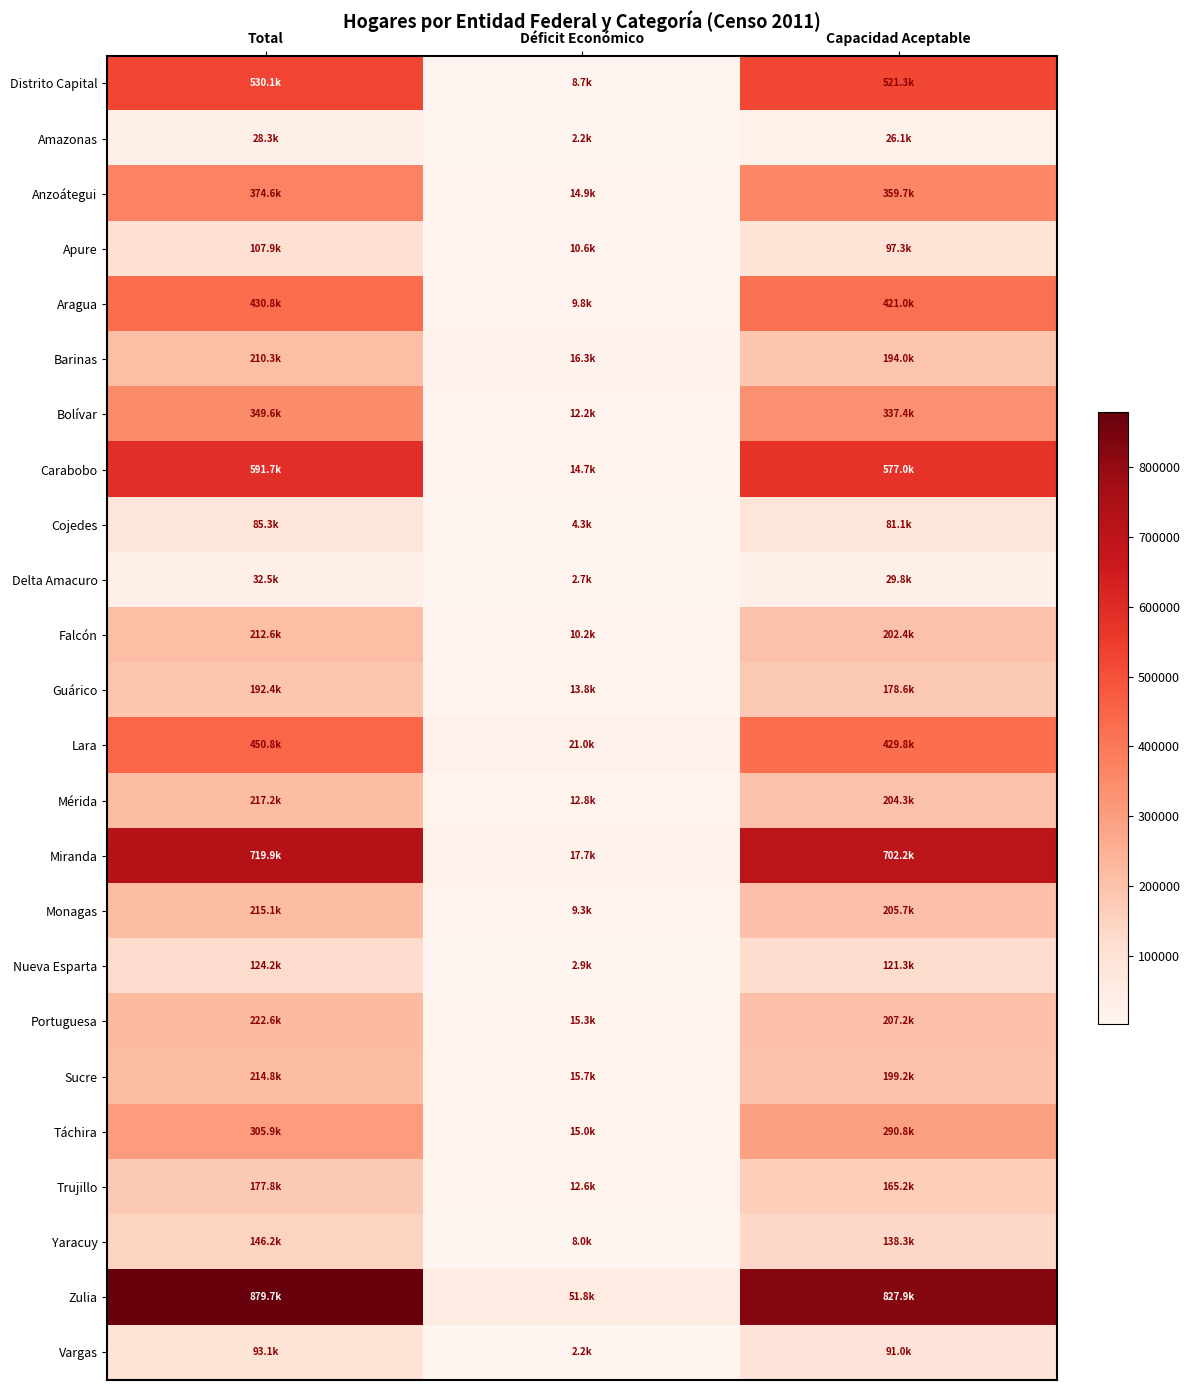

Reading left to right, list all the values displayed in this chart.

Distrito Capital: Total=530054	Déficit Económico=8722	Capacidad Aceptable=521332
Amazonas: Total=28318	Déficit Económico=2249	Capacidad Aceptable=26069
Anzoátegui: Total=374590	Déficit Económico=14936	Capacidad Aceptable=359654
Apure: Total=107916	Déficit Económico=10626	Capacidad Aceptable=97290
Aragua: Total=430806	Déficit Económico=9796	Capacidad Aceptable=421010
Barinas: Total=210291	Déficit Económico=16308	Capacidad Aceptable=193983
Bolívar: Total=349629	Déficit Económico=12208	Capacidad Aceptable=337421
Carabobo: Total=591664	Déficit Económico=14651	Capacidad Aceptable=577013
Cojedes: Total=85319	Déficit Económico=4251	Capacidad Aceptable=81068
Delta Amacuro: Total=32522	Déficit Económico=2721	Capacidad Aceptable=29801
Falcón: Total=212629	Déficit Económico=10250	Capacidad Aceptable=202379
Guárico: Total=192386	Déficit Económico=13790	Capacidad Aceptable=178596
Lara: Total=450807	Déficit Económico=21000	Capacidad Aceptable=429807
Mérida: Total=217180	Déficit Económico=12838	Capacidad Aceptable=204342
Miranda: Total=719855	Déficit Económico=17666	Capacidad Aceptable=702189
Monagas: Total=215088	Déficit Económico=9345	Capacidad Aceptable=205743
Nueva Esparta: Total=124229	Déficit Económico=2928	Capacidad Aceptable=121301
Portuguesa: Total=222556	Déficit Económico=15337	Capacidad Aceptable=207219
Sucre: Total=214831	Déficit Económico=15652	Capacidad Aceptable=199179
Táchira: Total=305886	Déficit Económico=15042	Capacidad Aceptable=290844
Trujillo: Total=177814	Déficit Económico=12623	Capacidad Aceptable=165191
Yaracuy: Total=146243	Déficit Económico=7974	Capacidad Aceptable=138269
Zulia: Total=879722	Déficit Económico=51775	Capacidad Aceptable=827947
Vargas: Total=93126	Déficit Económico=2176	Capacidad Aceptable=90950